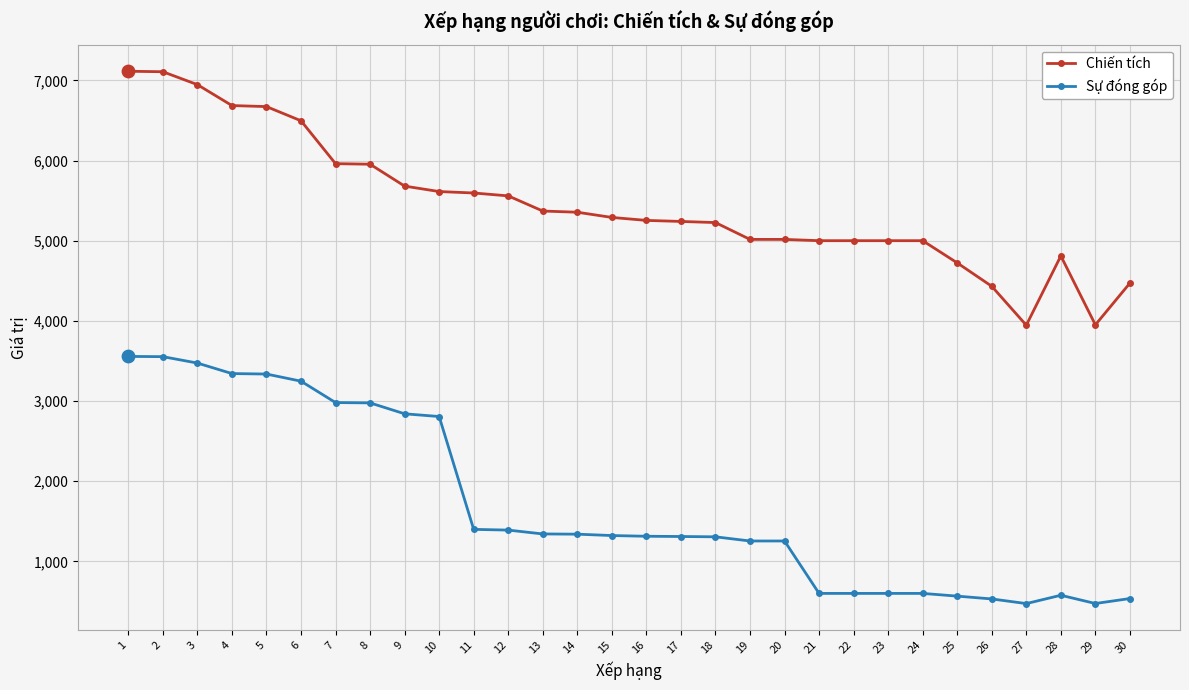

What is the total value across all series at 29?

4425